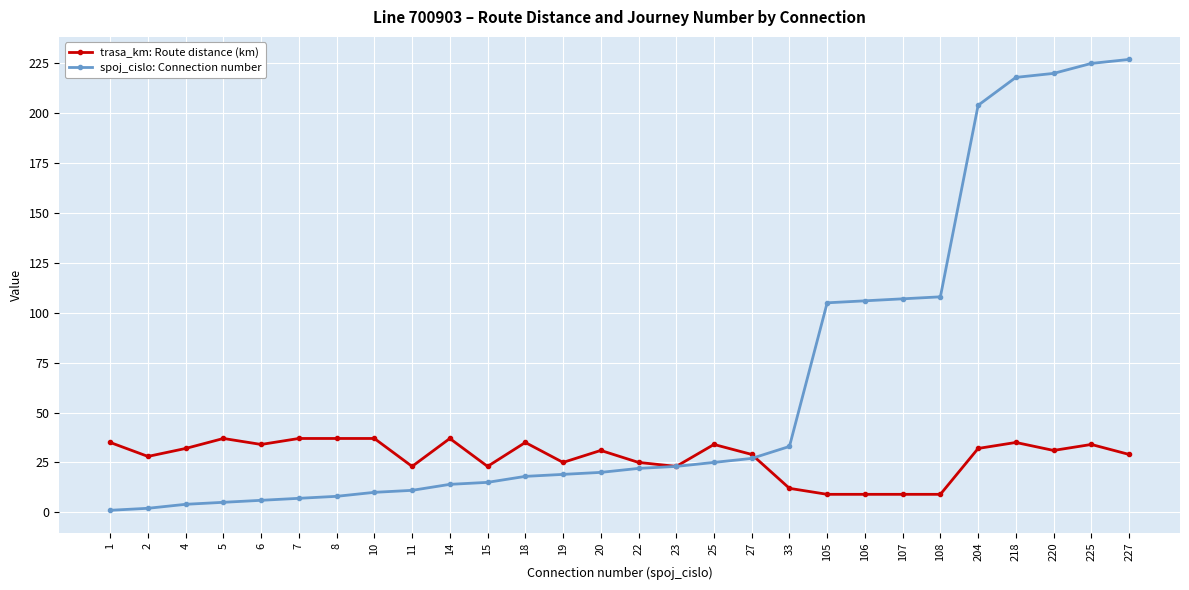

How many lines are shown in the chart?

2